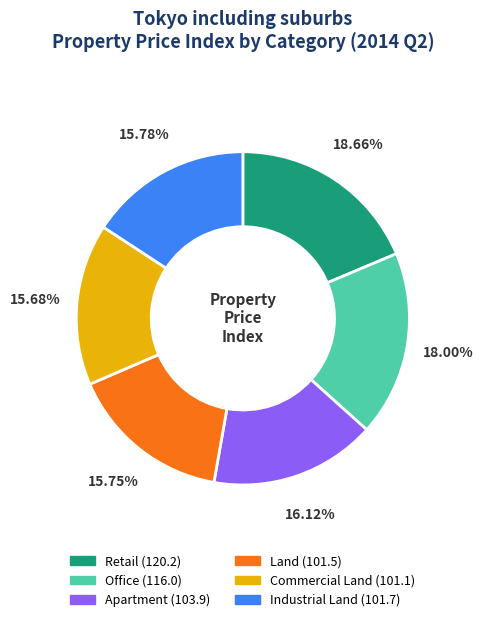

Is there any slice that represents more than half of the pie?

No